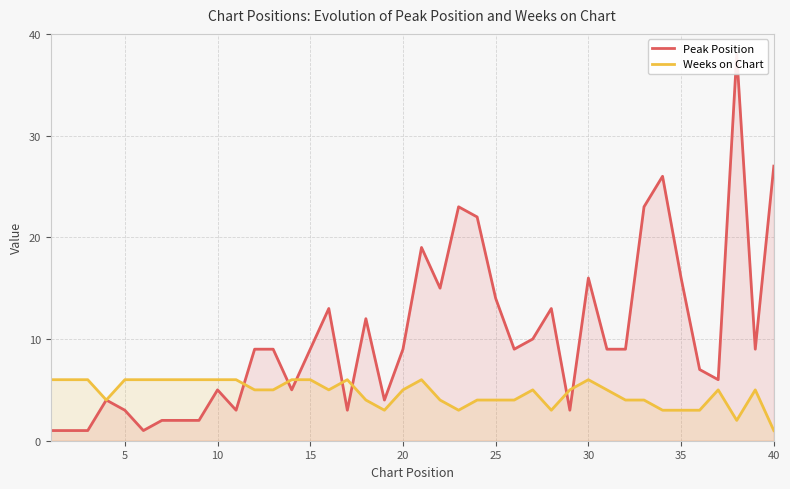

True or false: Weeks on Chart has a value of 3 at 20.

False